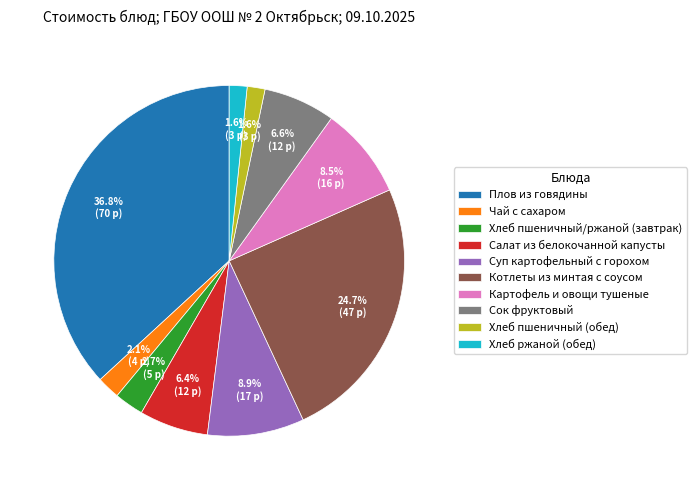

Which category has the biggest portion of the pie?

Плов из говядины